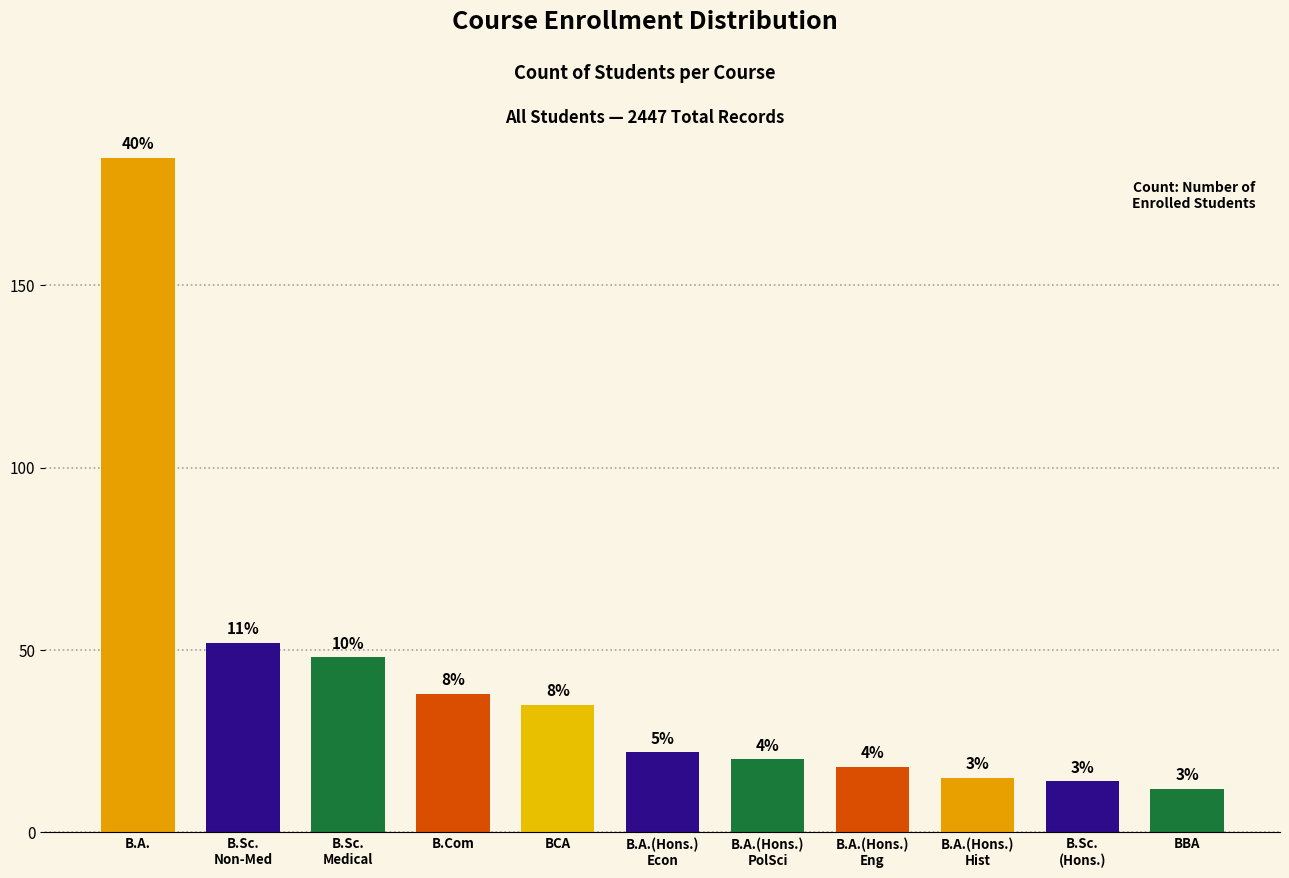

Rank the categories by value from lowest to highest.

BBA, B.Sc.
(Hons.), B.A.(Hons.)
Hist, B.A.(Hons.)
Eng, B.A.(Hons.)
PolSci, B.A.(Hons.)
Econ, BCA, B.Com, B.Sc.
Medical, B.Sc.
Non-Med, B.A.